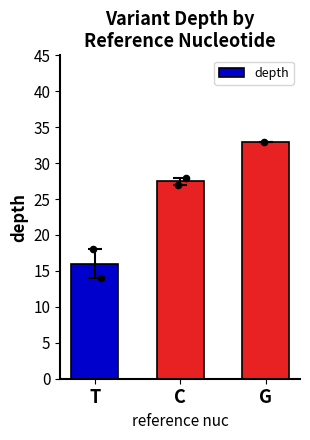

What is the change in value from C to G?

+5.5